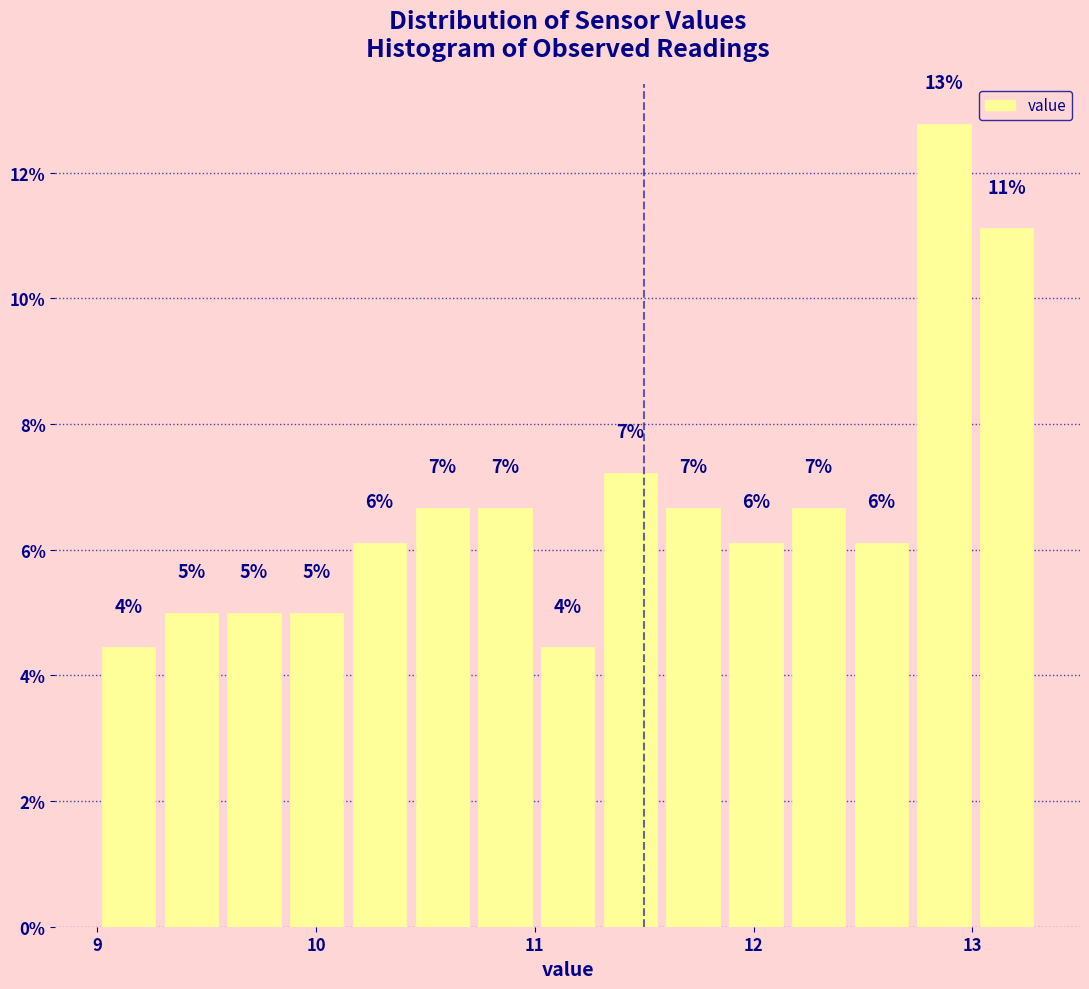

Around what value on the x-axis is the tallest bar? Give the approximate position of its centre, as read against the axis.

12.9